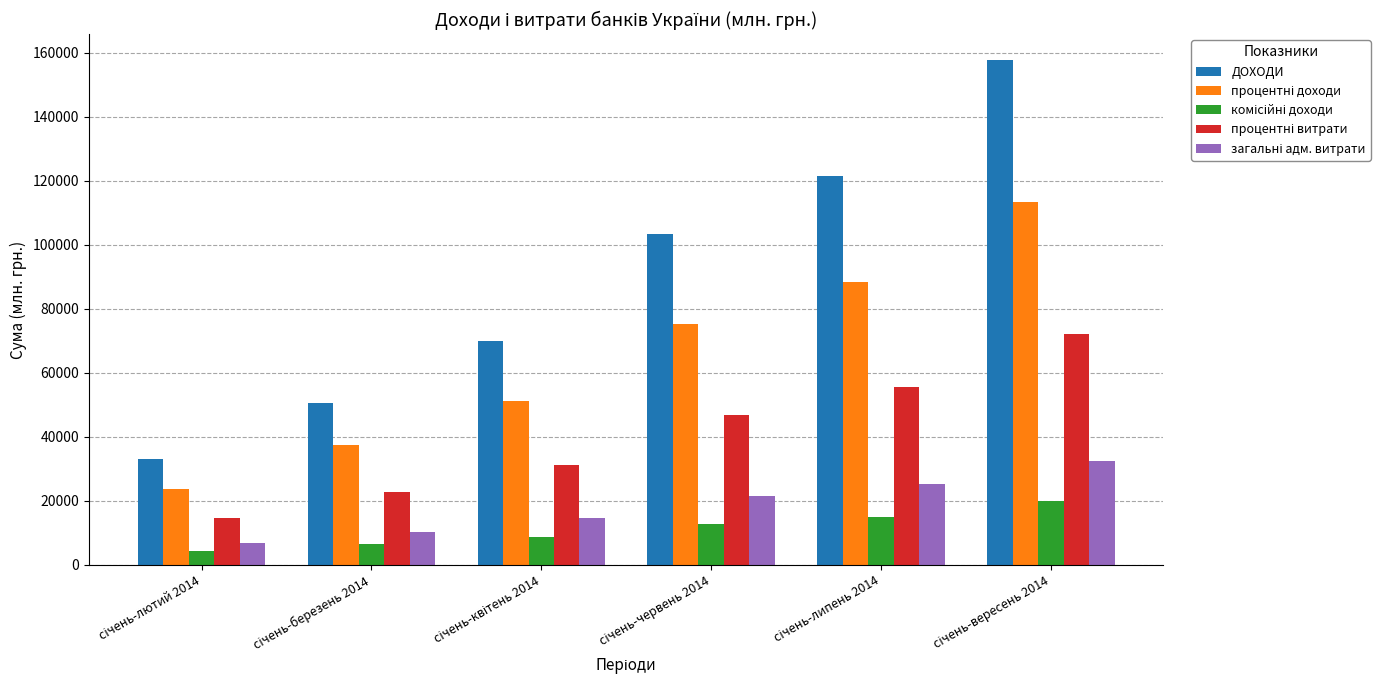

Which series has the largest range (max minus min)?

ДОХОДИ